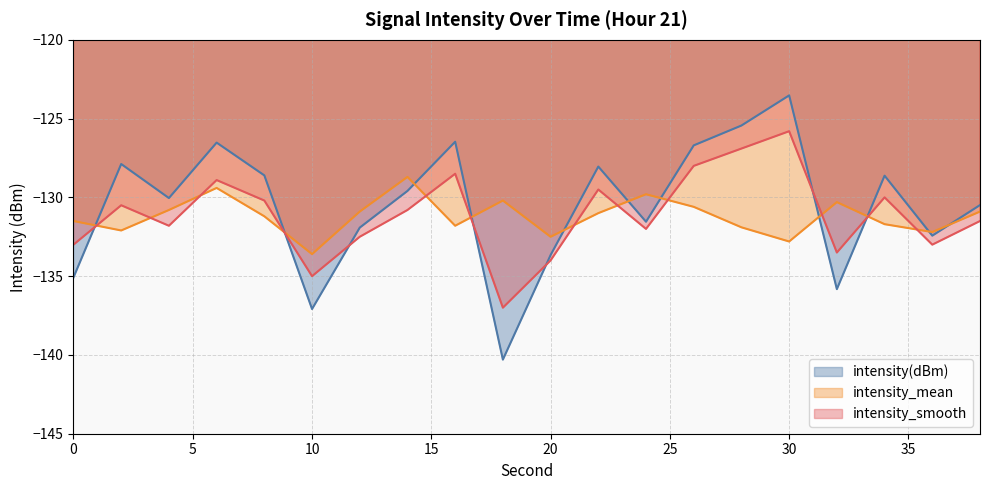

What is the spread (max minus min) of values at 30?

9.3